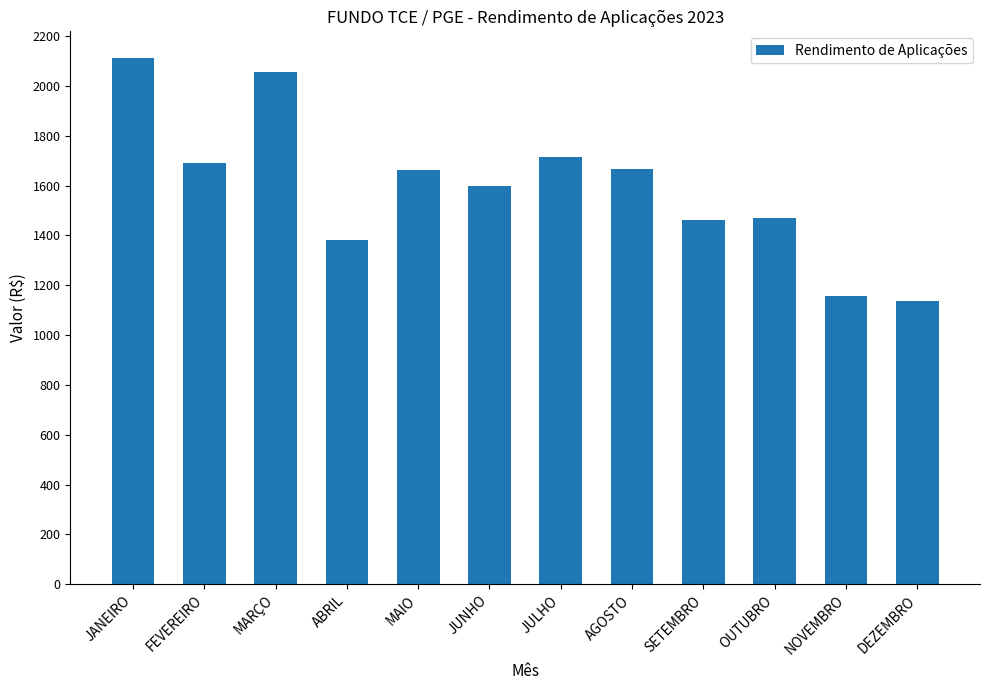

What is the ratio of the value at JULHO to the value at DEZEMBRO?

1.5